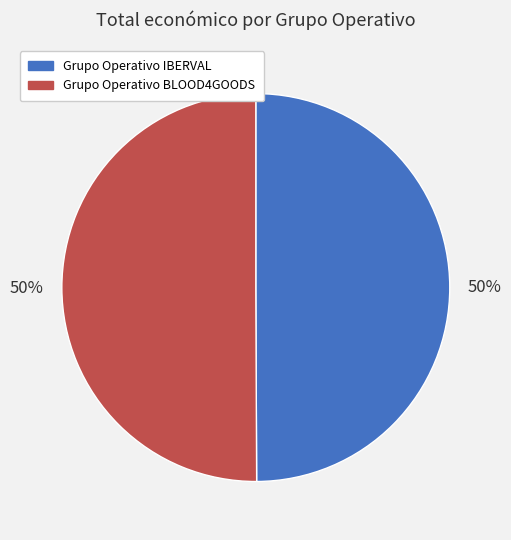

To the nearest percent, what is the average slice percentage?

50%